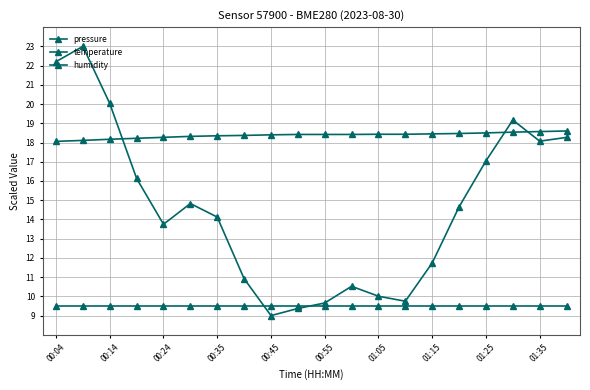

Which series has the largest range (max minus min)?

pressure